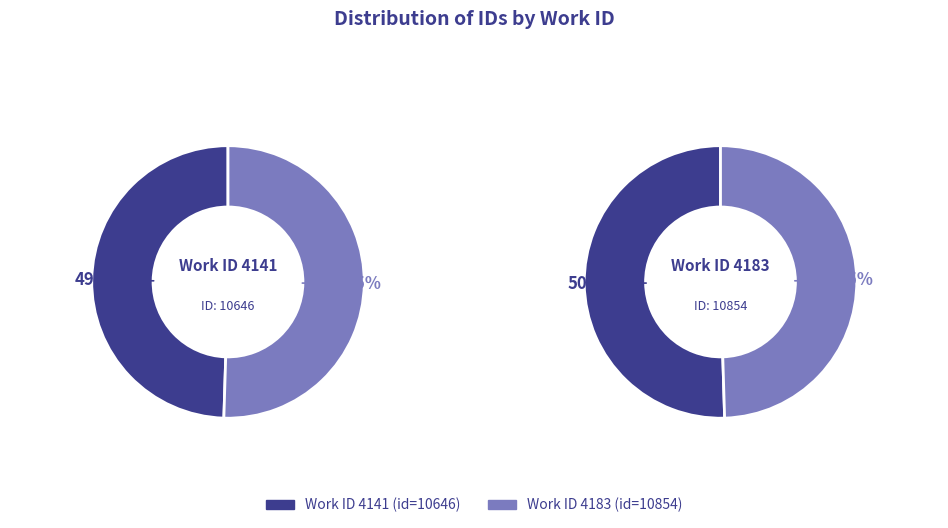

Does any single category account for the majority?

Yes